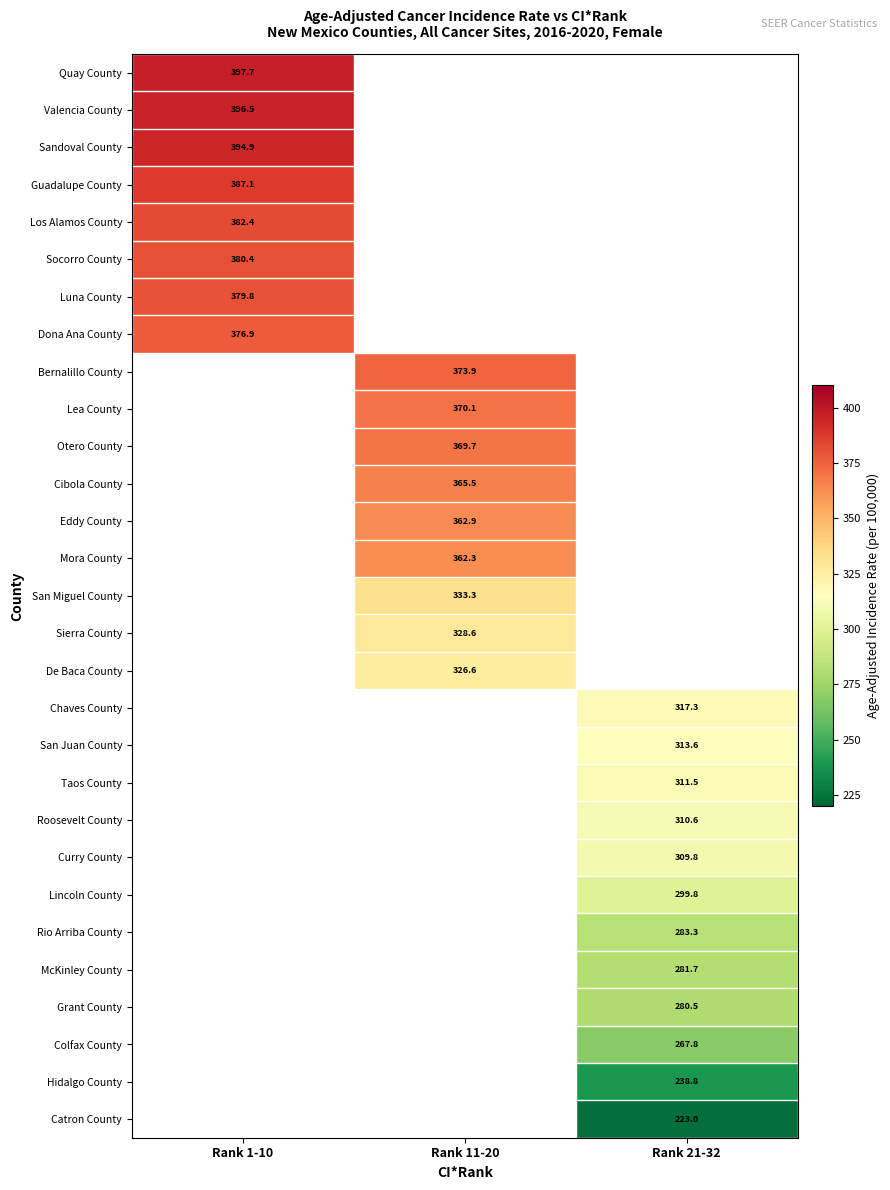

Is it true that Lincoln County equals 299.8 at Rank 21-32?

True